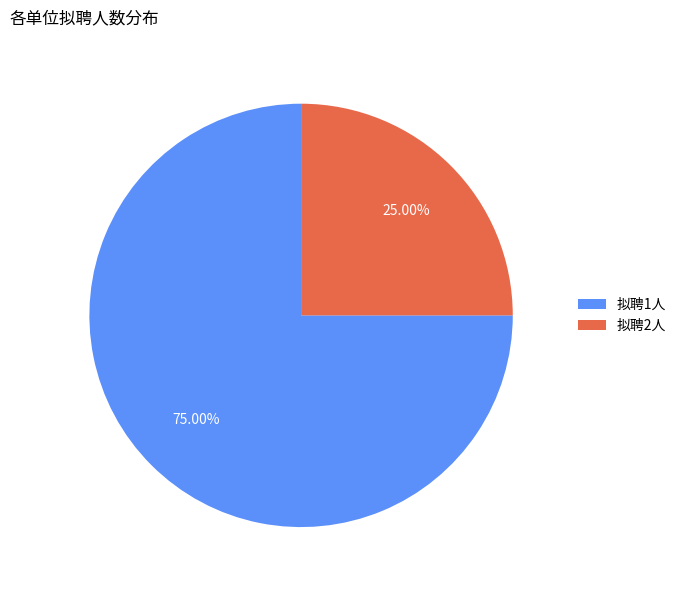

Is the sum of 拟聘2人 and 拟聘1人 greater than half?

Yes